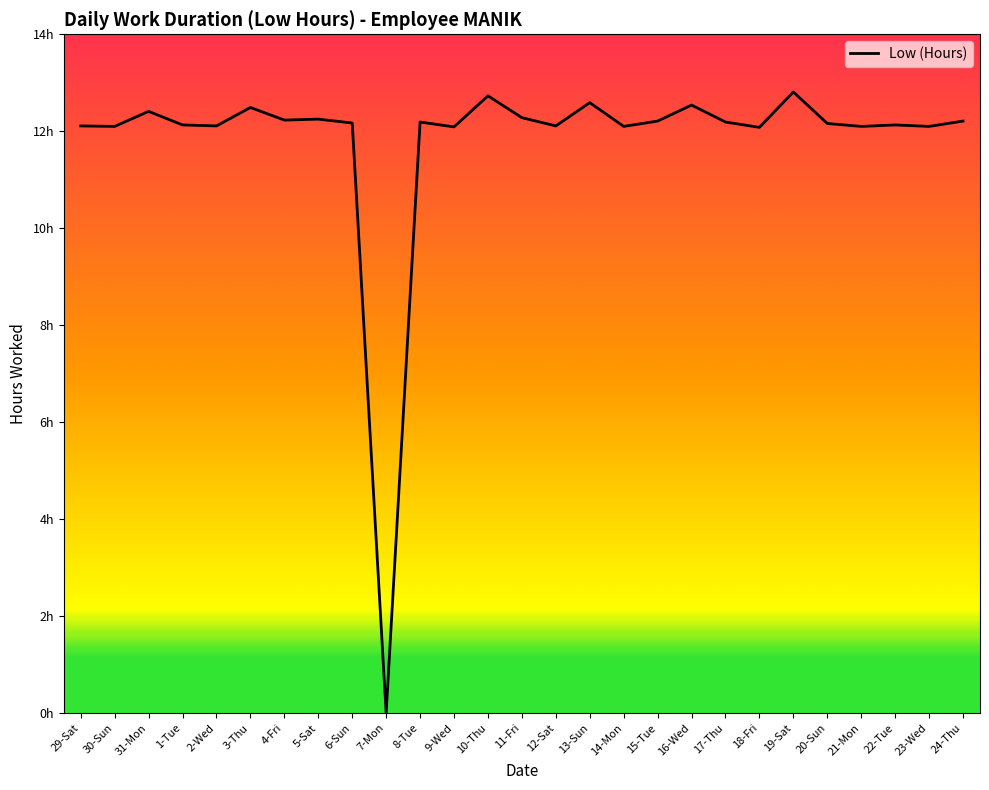

Does the chart display data point markers on the line(s)?

No